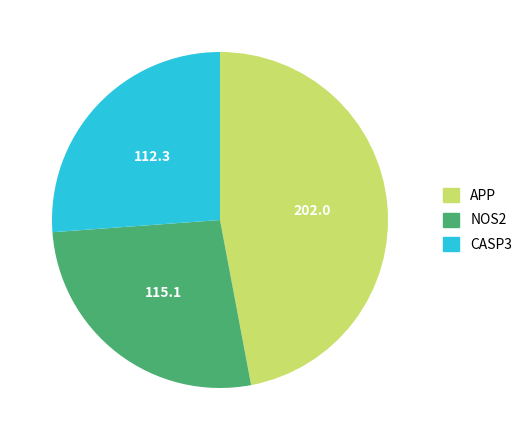

The NOS2 slice represents 27% of the pie. True or false?

True